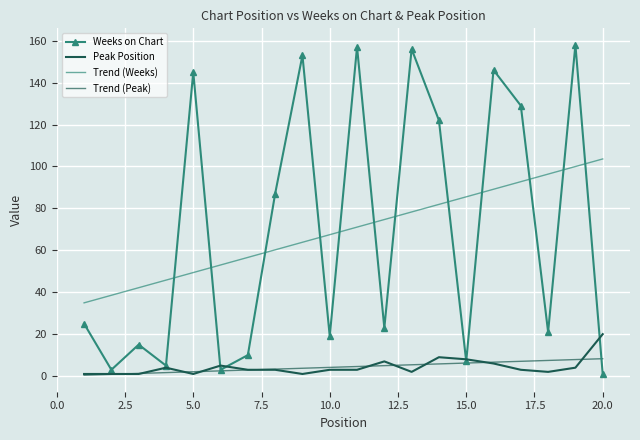

True or false: Trend (Weeks) and Trend (Peak) cross at least once.

False